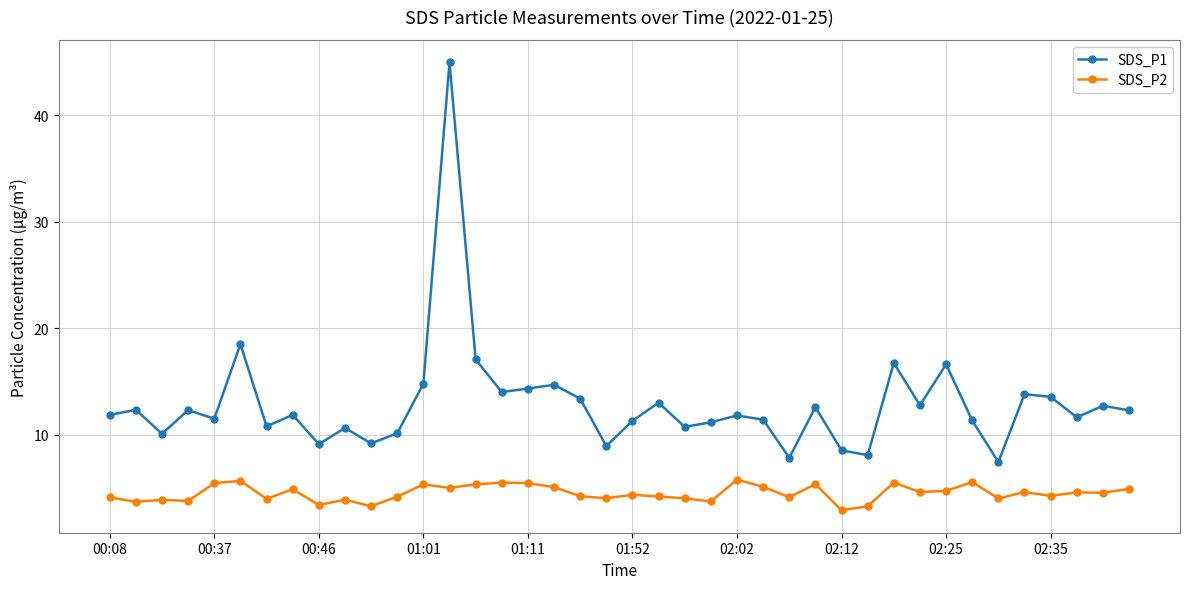

What is the difference between the maximum and second lowest values in the SDS_P2 series?

2.5